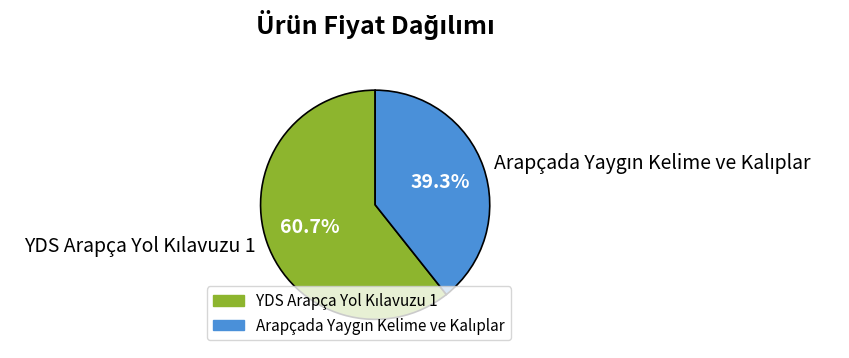

Is there a majority slice in this chart?

Yes